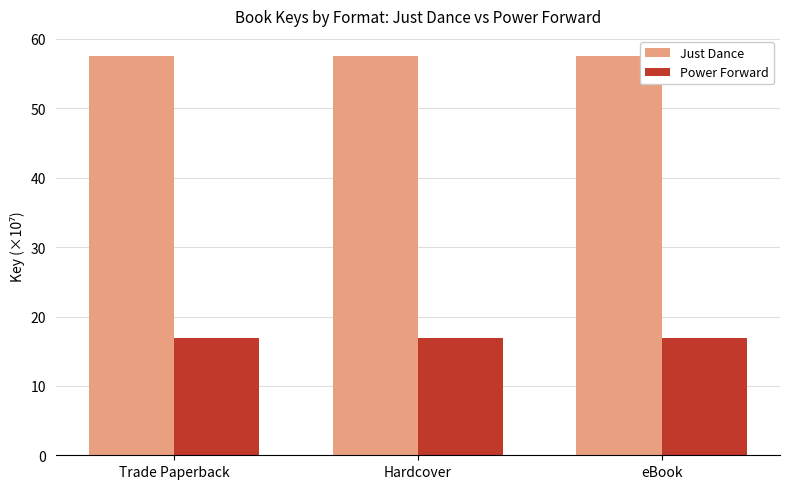

What is the smallest value displayed?

16.9